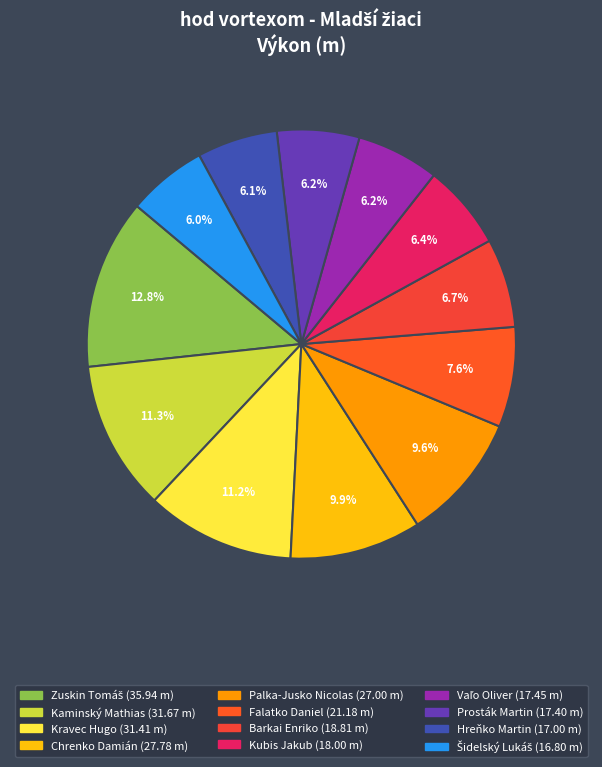

How many slices are in this pie chart?

12